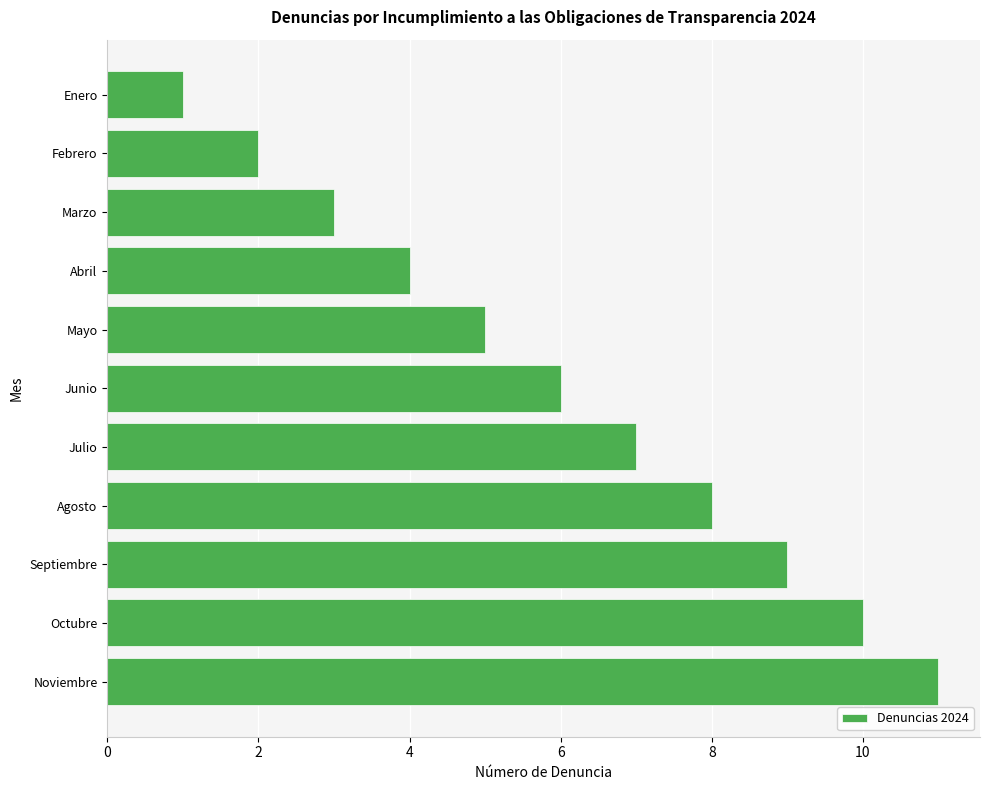

List the labels in order of value, smallest first.

Enero, Febrero, Marzo, Abril, Mayo, Junio, Julio, Agosto, Septiembre, Octubre, Noviembre